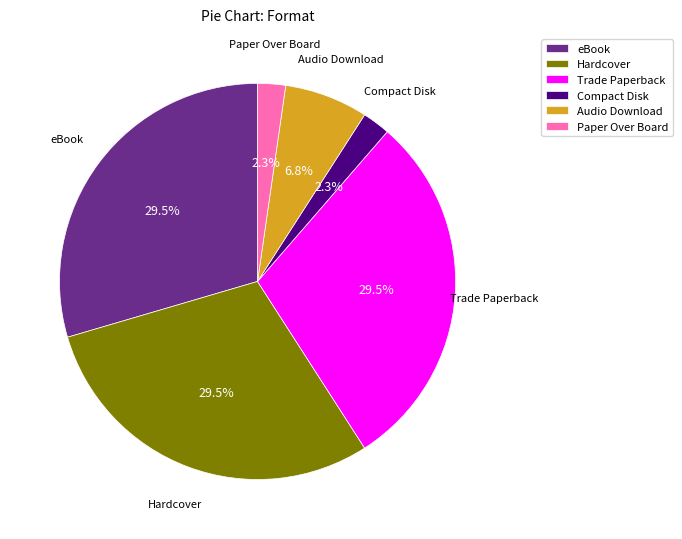

Count the number of slices in the pie.

6